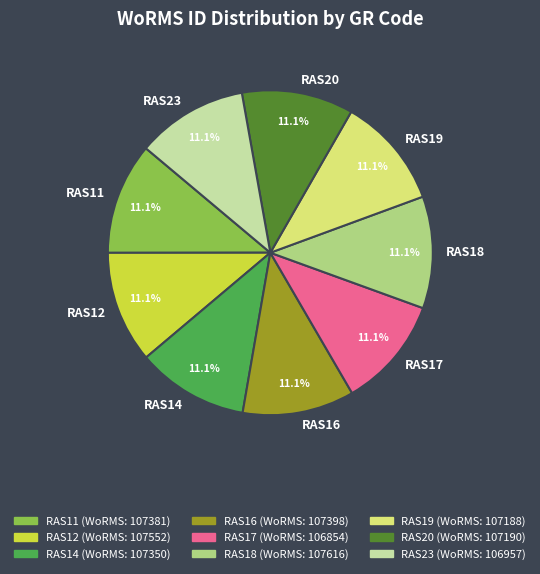

Does RAS14 represent more than half of the total?

No